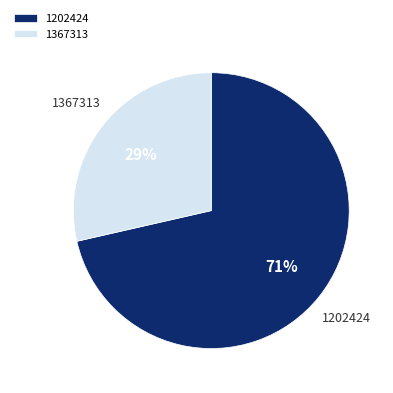

Which slice is the largest?

1202424